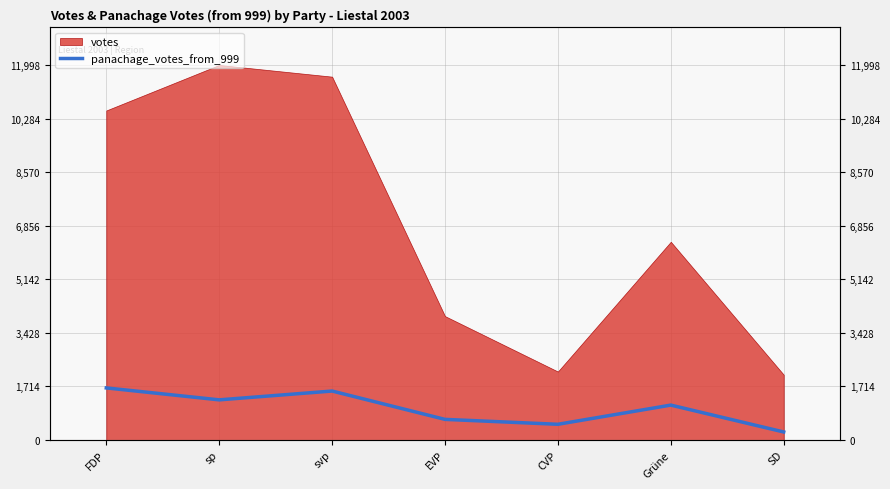

How many lines are shown in the chart?

1